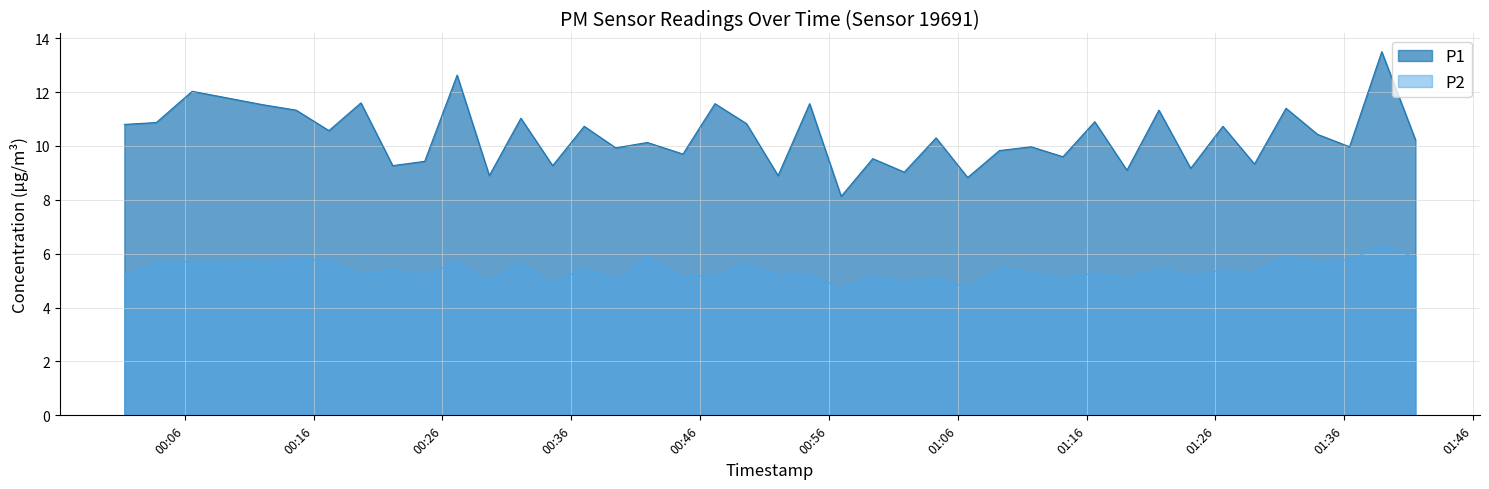

Reading right to left, extract all data points from this chart.

P1: 10.2	13.5	10.0	10.4	11.4	9.3	10.7	9.2	11.3	9.1	10.9	9.6	10.0	9.8	8.8	10.3	9.0	9.5	8.1	11.6	8.9	10.8	11.6	9.7	10.1	9.9	10.7	9.3	11.0	8.9	12.6	9.4	9.3	11.6	10.6	11.3	11.5	12.0	10.9	10.8
P2: 5.9	6.3	5.8	5.7	5.9	5.3	5.4	5.2	5.5	5.1	5.3	5.1	5.3	5.5	4.7	5.1	4.9	5.2	4.7	5.3	5.2	5.6	5.2	5.1	5.9	5.0	5.5	4.9	5.7	5.0	5.7	5.2	5.4	5.3	5.7	5.8	5.7	5.7	5.7	5.2